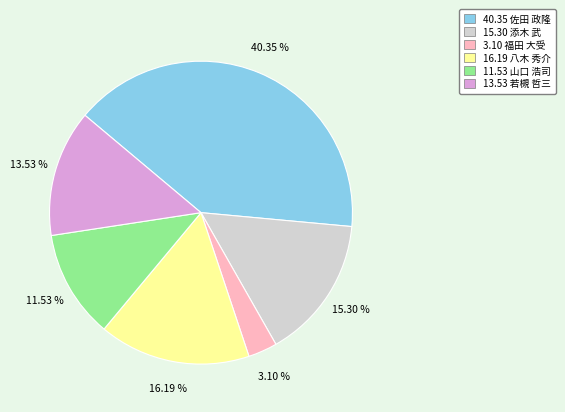

Combined, do 13.53 若槻 哲三 and 16.19 八木 秀介 account for over 50%?

No